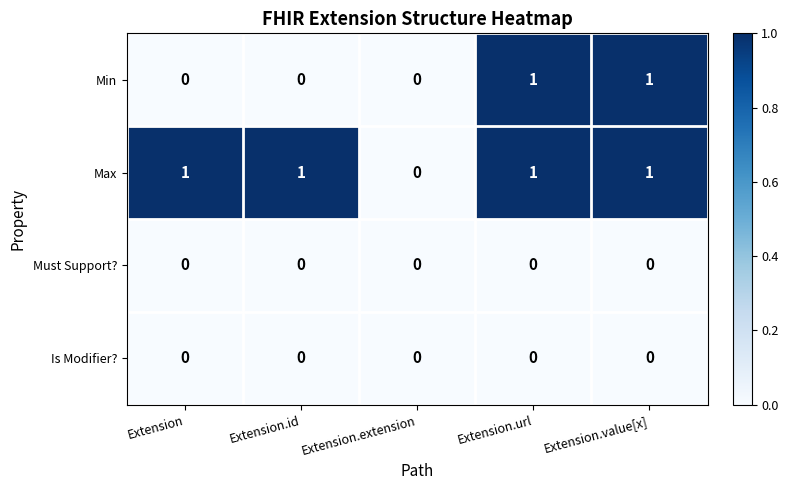

The value of Must Support? at Extension is 0. True or false?

True